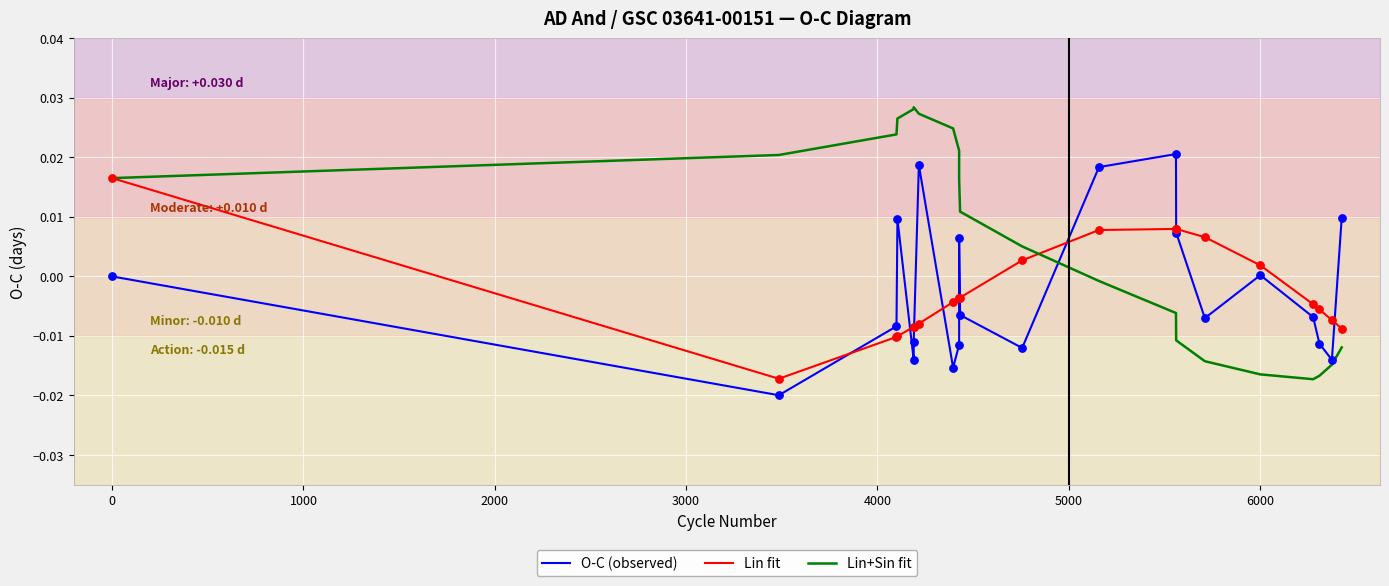

Which series reaches the minimum Y coordinate?

O-C (observed)